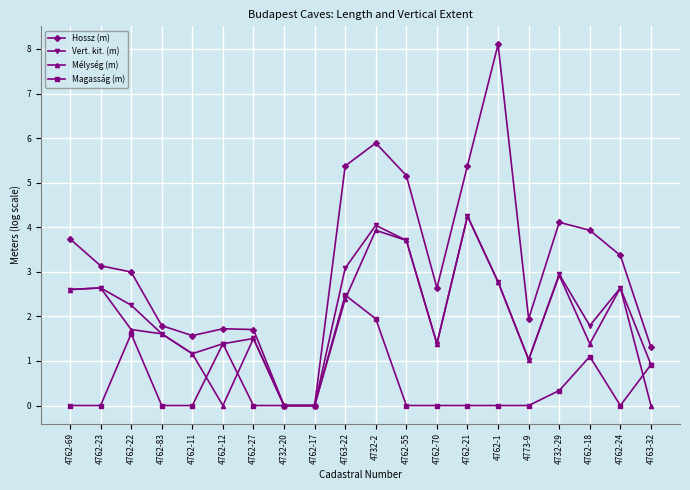

Between 4762-69 and 4762-1, which series saw the biggest shift?

Hossz (m)